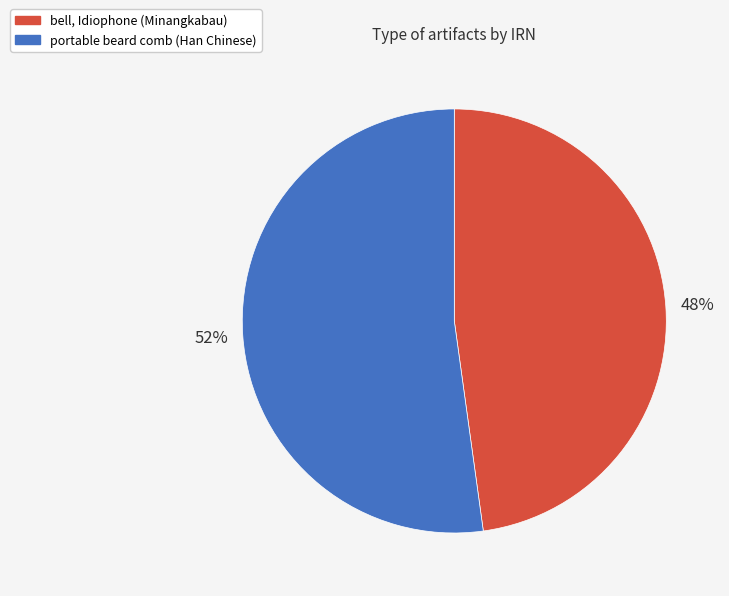

To the nearest percent, what portion does portable beard comb (Han Chinese) represent?

52%